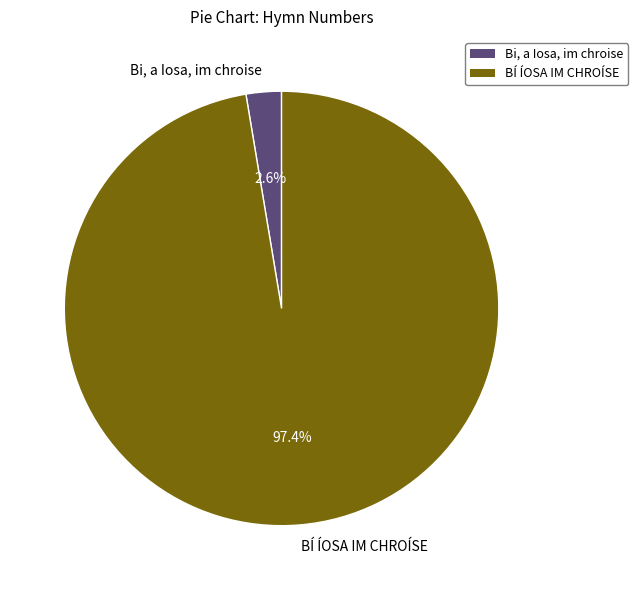

Rank the categories by value from lowest to highest.

Bi, a Iosa, im chroise, BÍ ÍOSA IM CHROÍSE